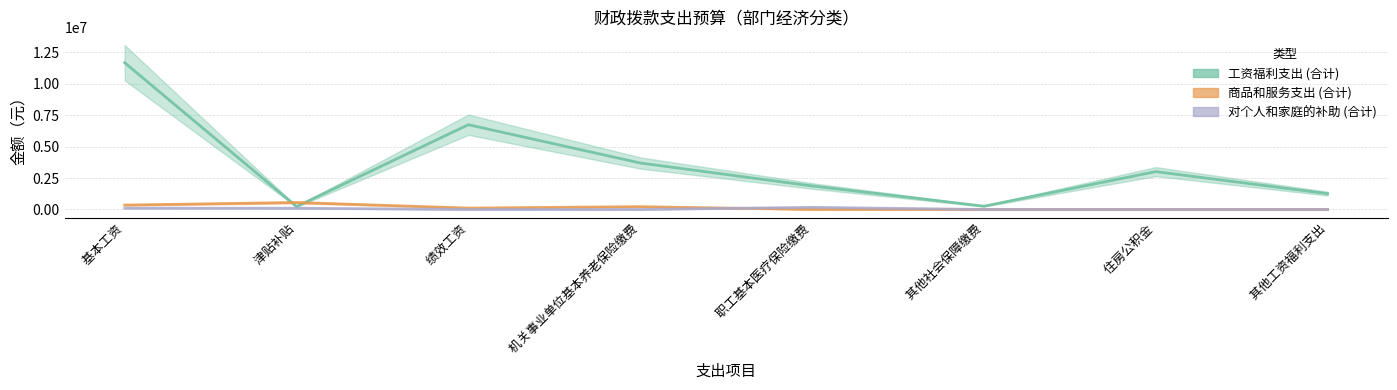

Which category has the highest value in the 工资福利支出 (合计) series?

 基本工资